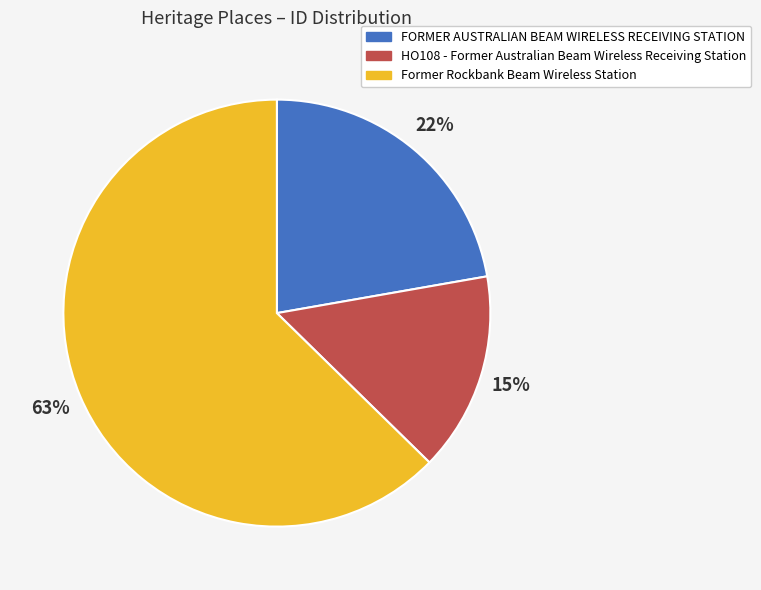

Which slice is the largest?

Former Rockbank Beam Wireless Station